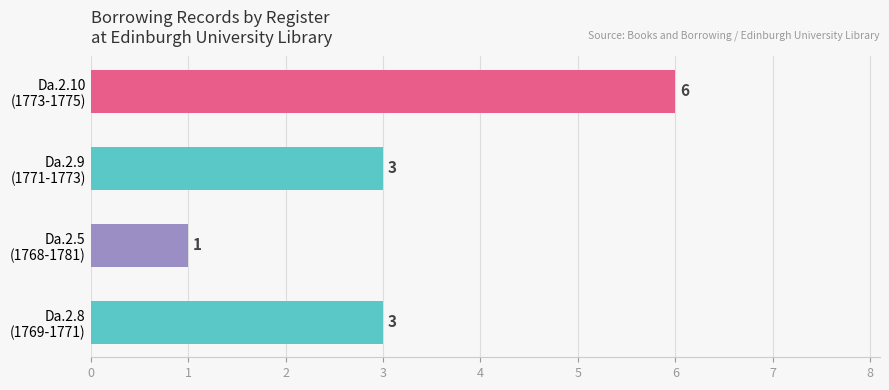

How many data points does each series have?

4